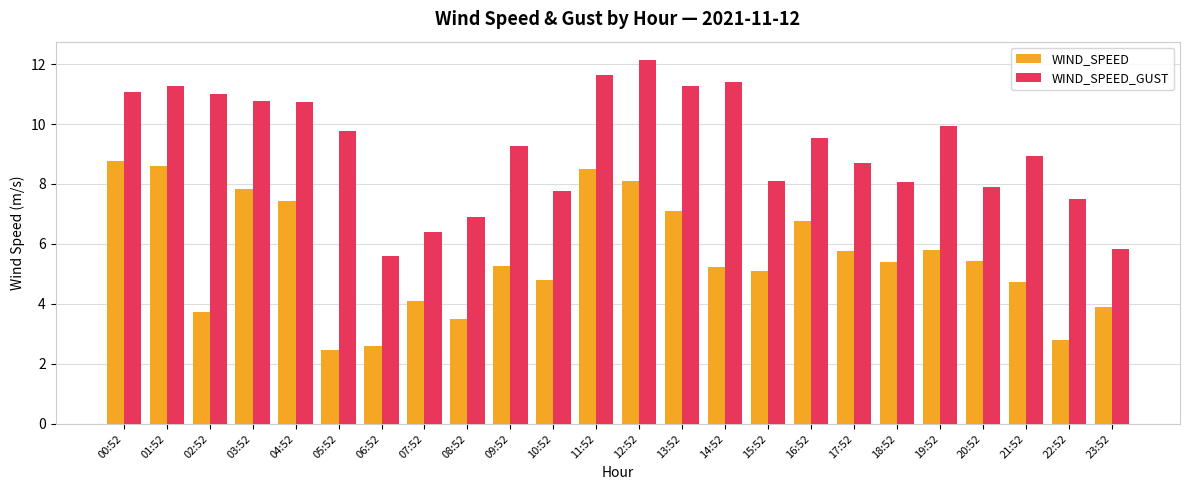

The WIND_SPEED_GUST series shows 10.8 at 04:52. True or false?

True